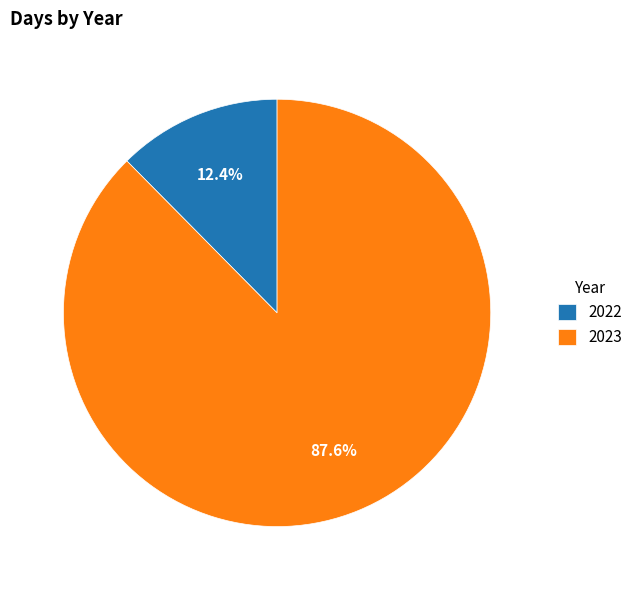

Which category has the biggest portion of the pie?

2023